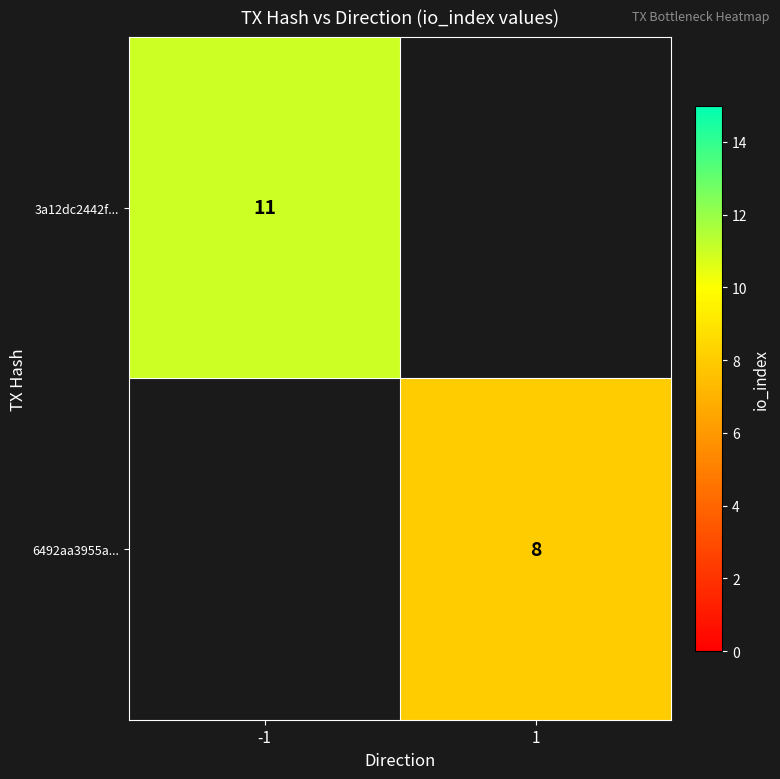

At how many categories does at least one series exceed 9?

1